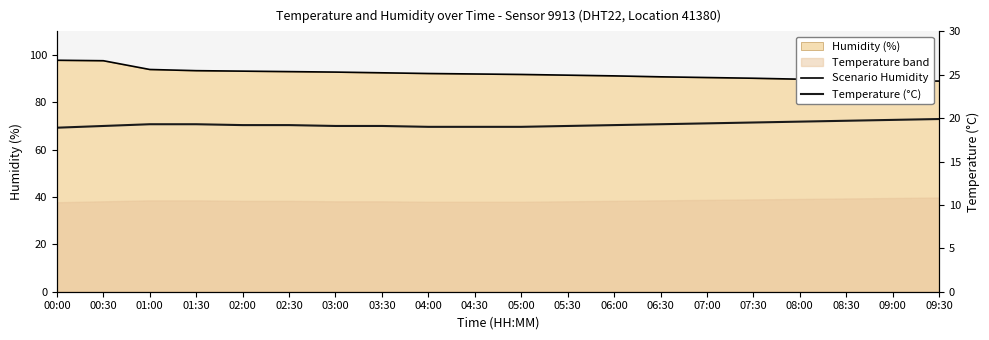

List the series in order of their overall mean, highest first.

Scenario Humidity, Temperature (°C)